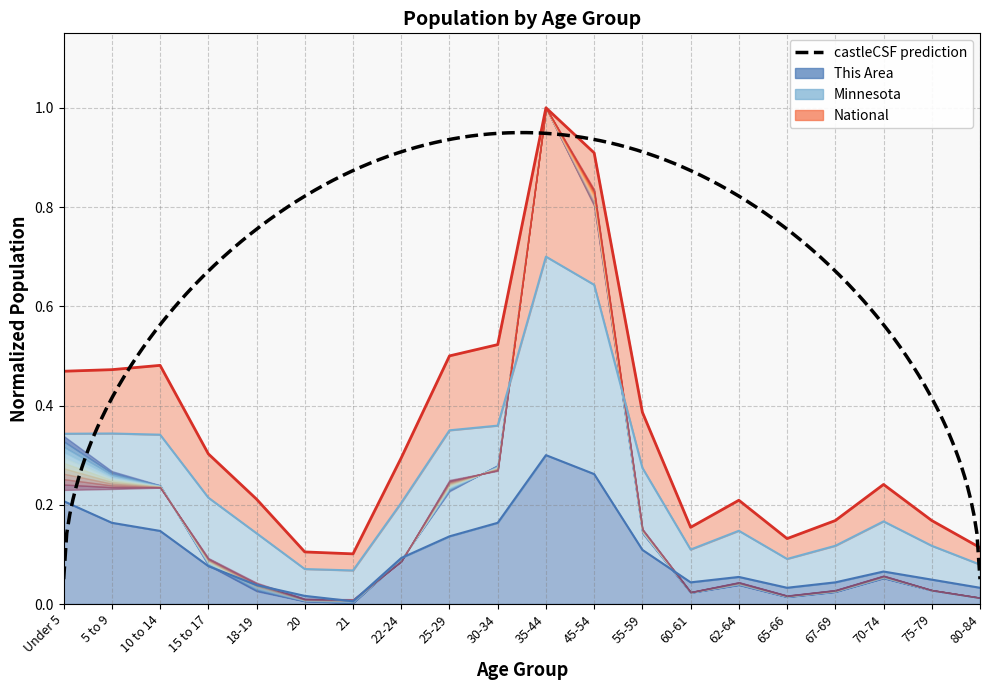

Count the number of data series in this chart.

3